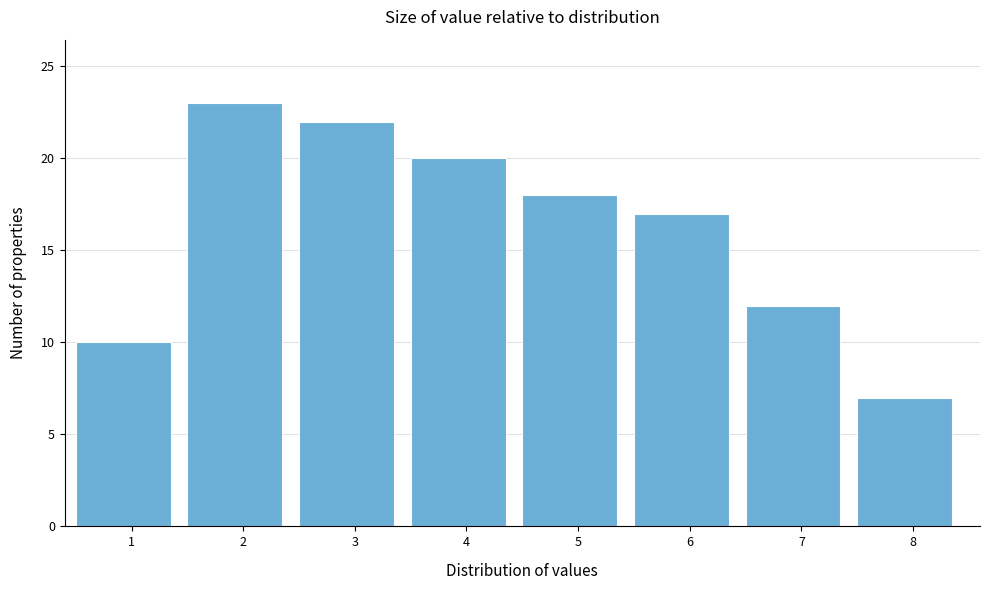

Which range on the x-axis has the tallest bar?

1.5 to 2.5